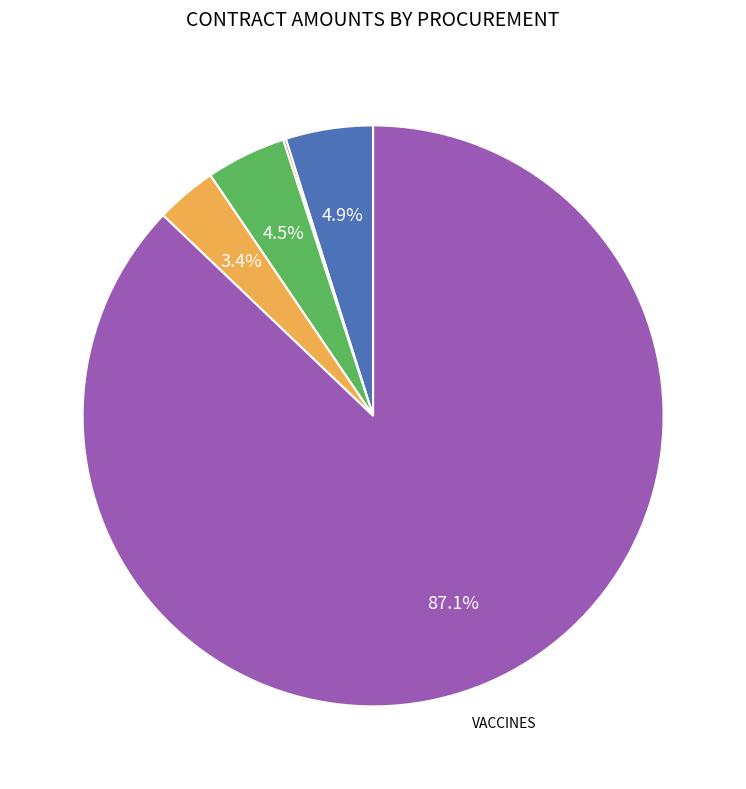

Is there any slice that represents more than half of the pie?

Yes